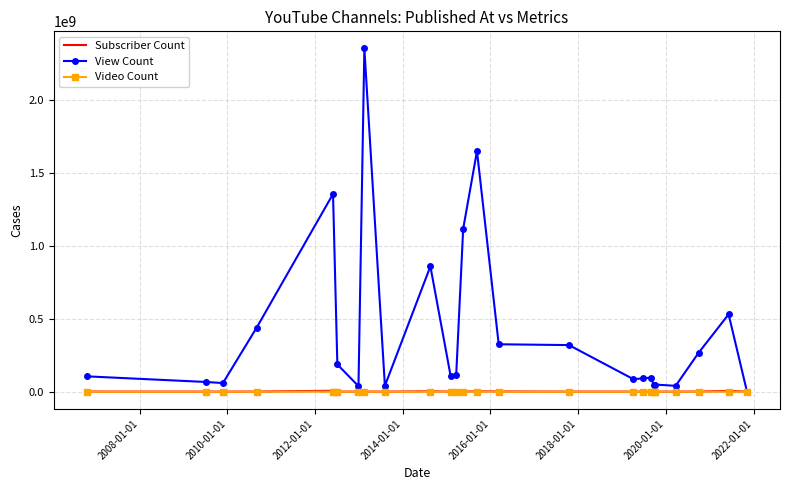

Which series has the largest total across all categories?

View Count